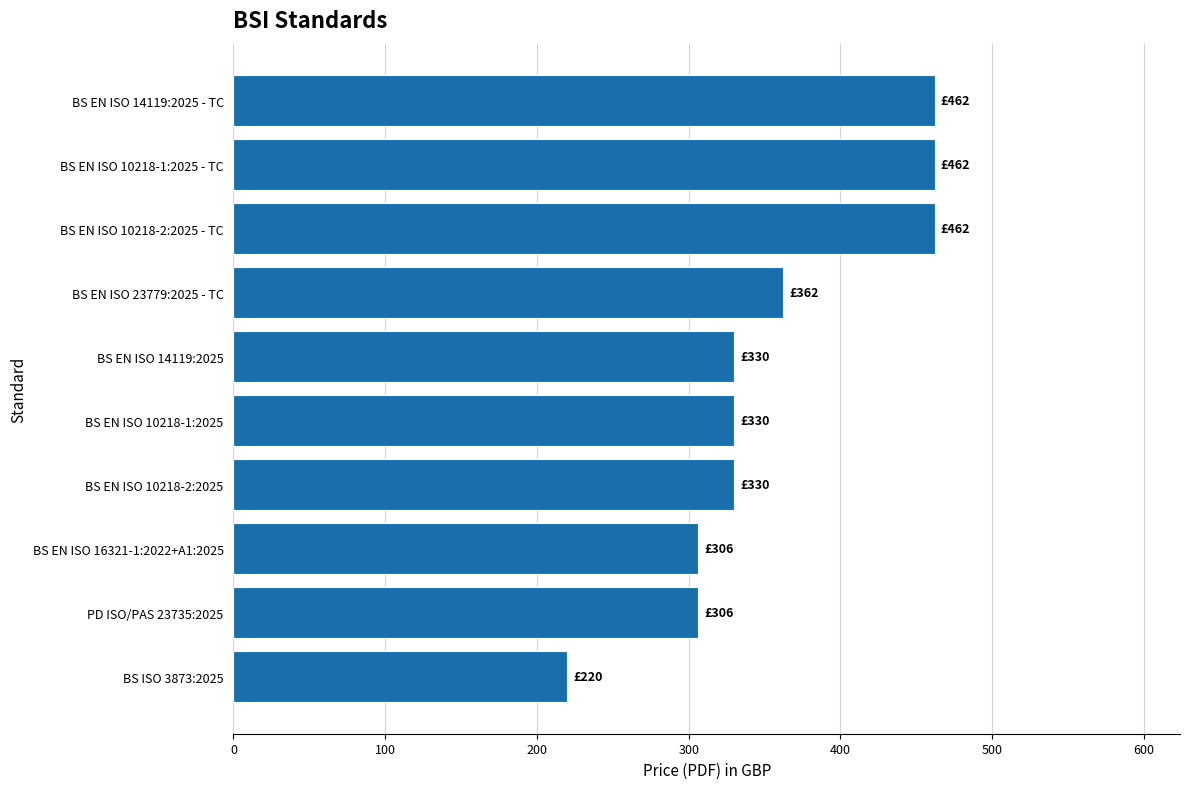

Which has a higher value, BS EN ISO 14119:2025 or PD ISO/PAS 23735:2025?

BS EN ISO 14119:2025